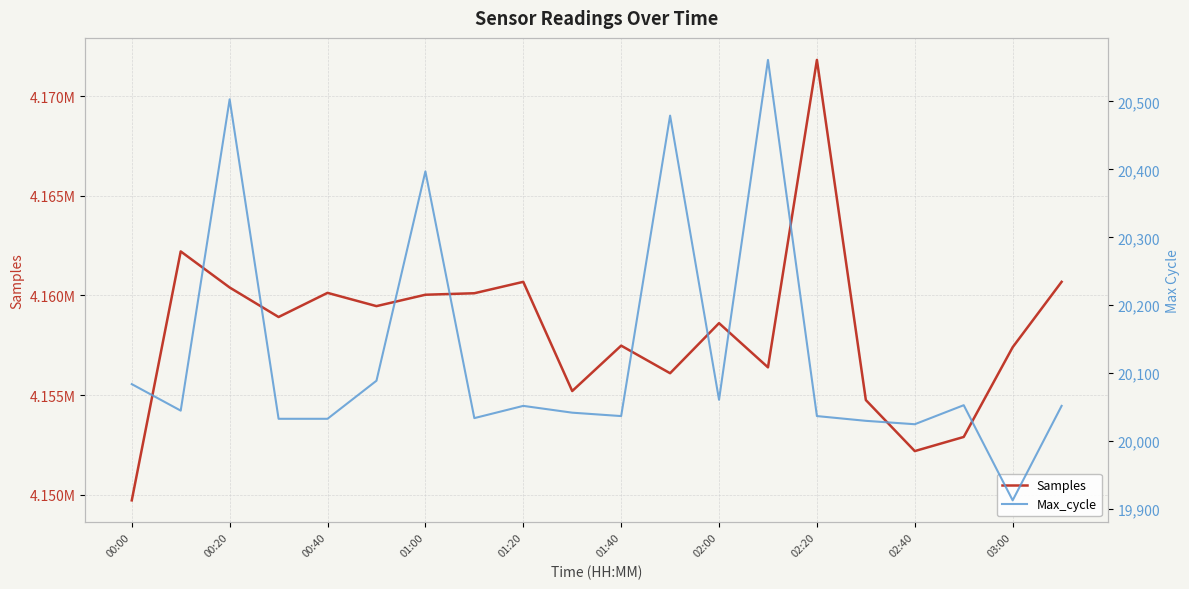

In Max_cycle, how many points are higher than both neighbors (excluding endpoints)?

6